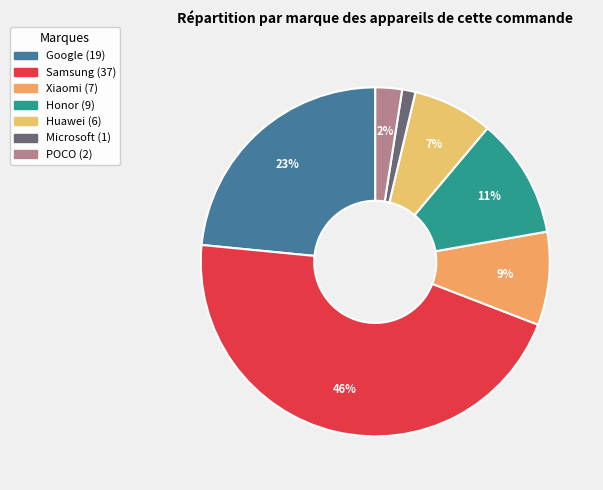

How many slices are in this pie chart?

7